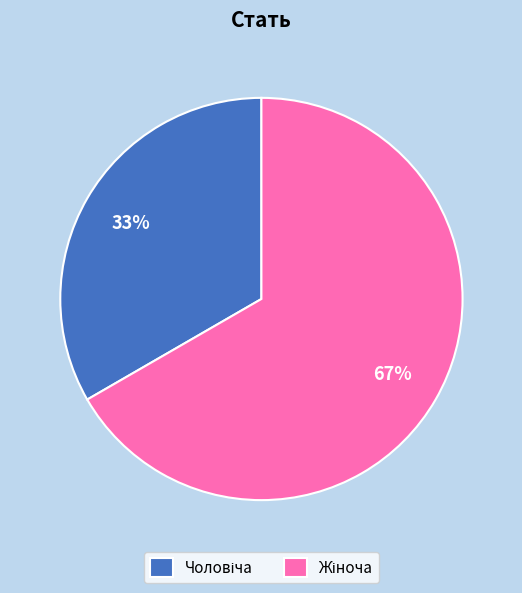

How many slices are in this pie chart?

2